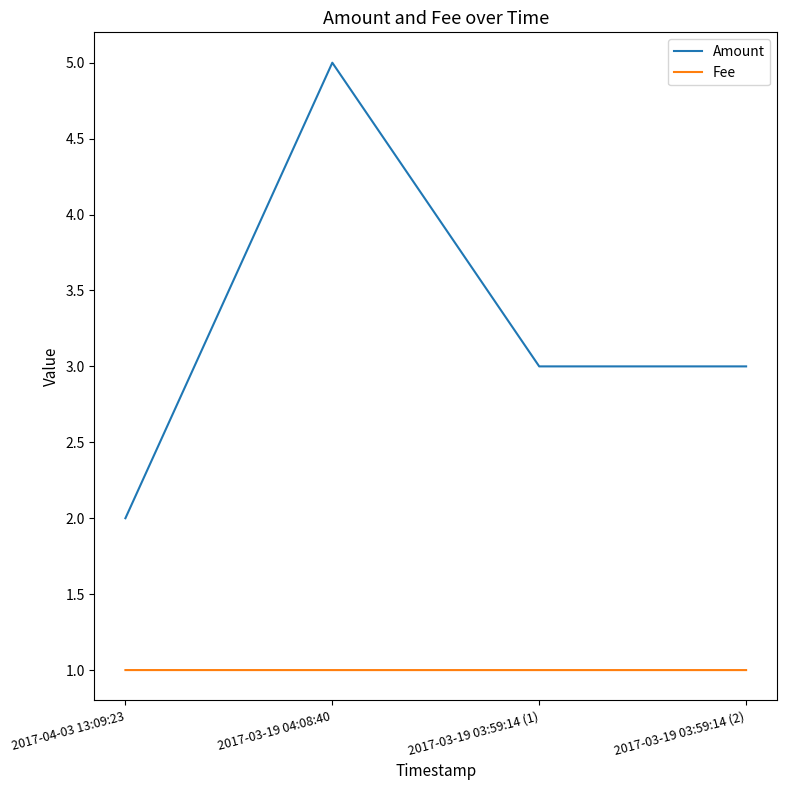

Reading left to right, transcribe all the data shown in this chart.

Amount: 2.0	5.0	3.0	3.0
Fee: 1.0	1.0	1.0	1.0